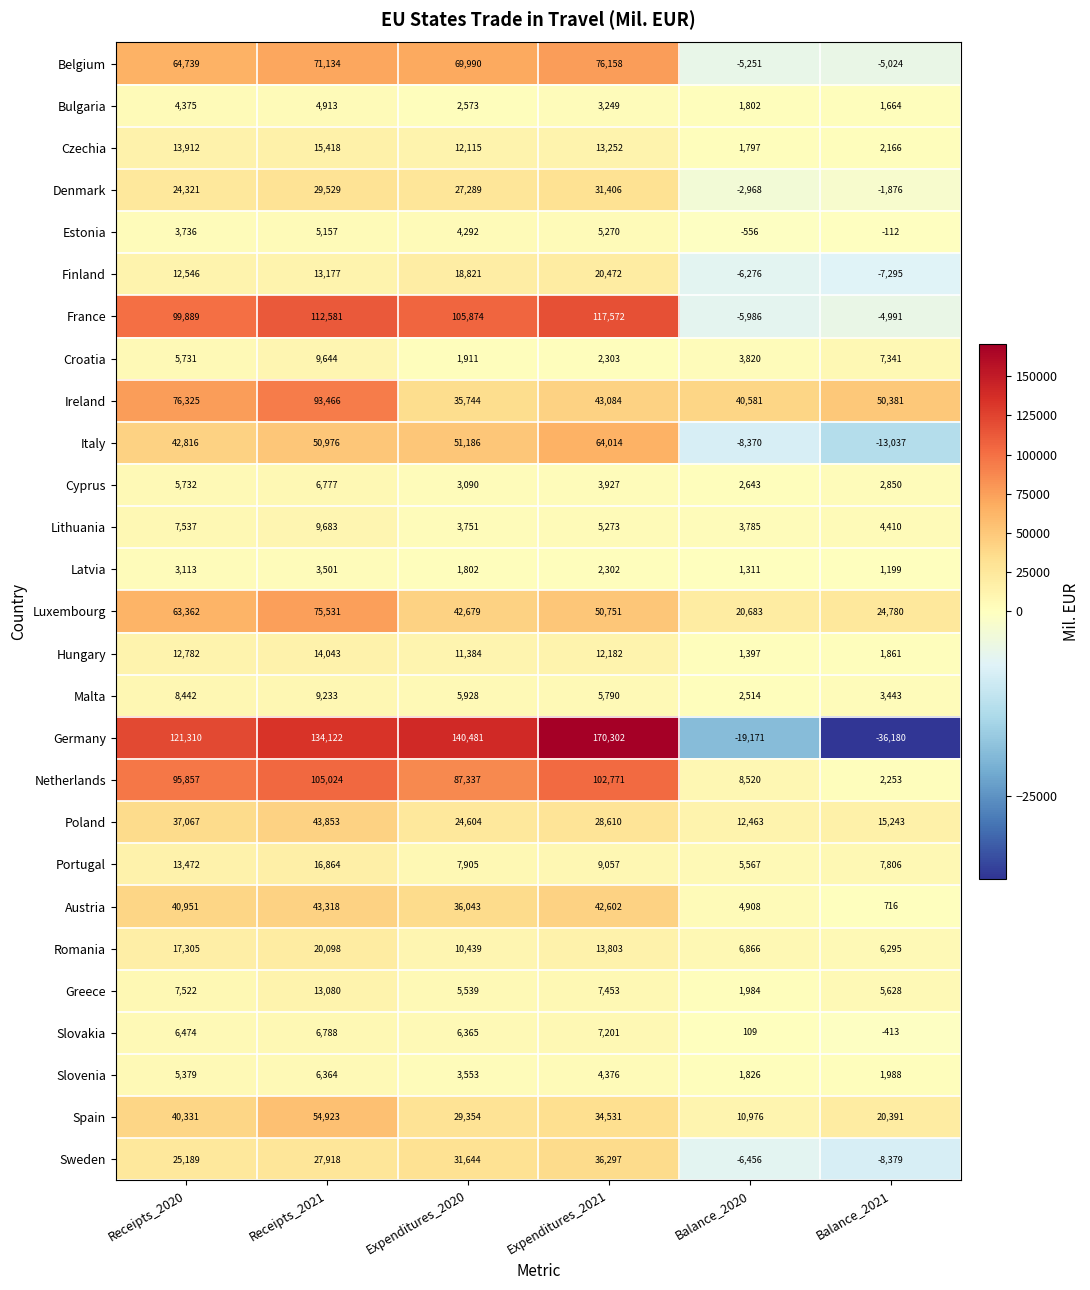

What is the spread (max minus min) of values at Balance_2021?

86561